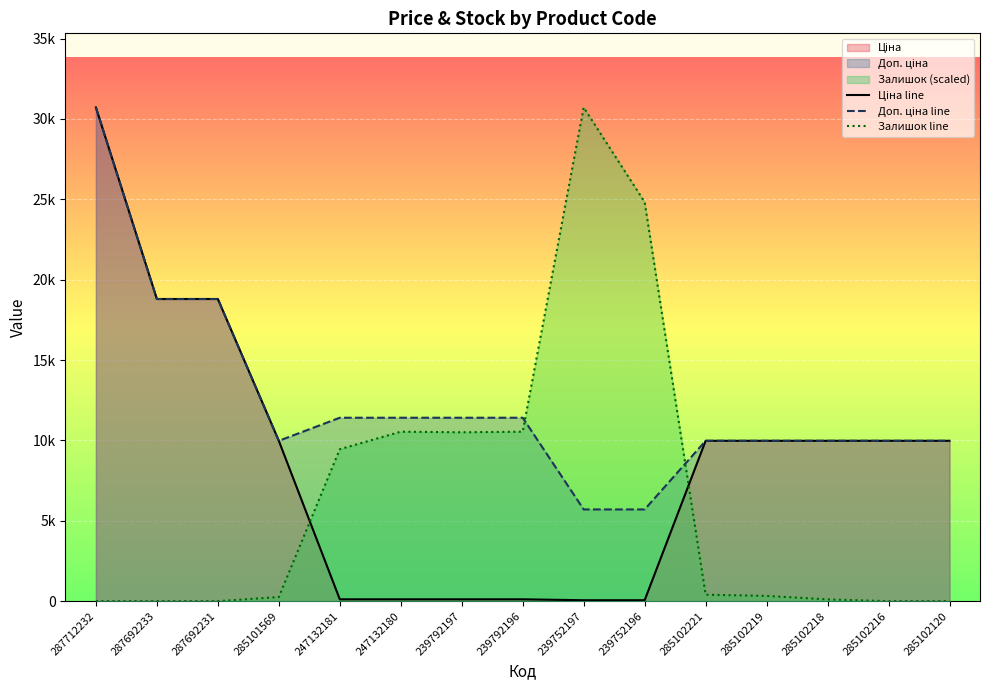

Which series changed the most between 239752197 and 285102218?

Залишок line